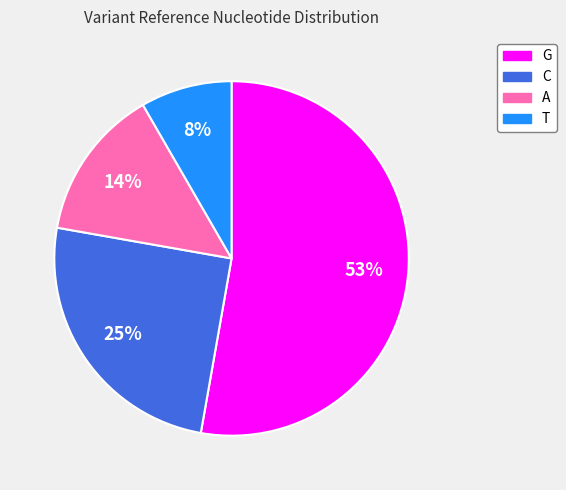

Count the number of slices in the pie.

4